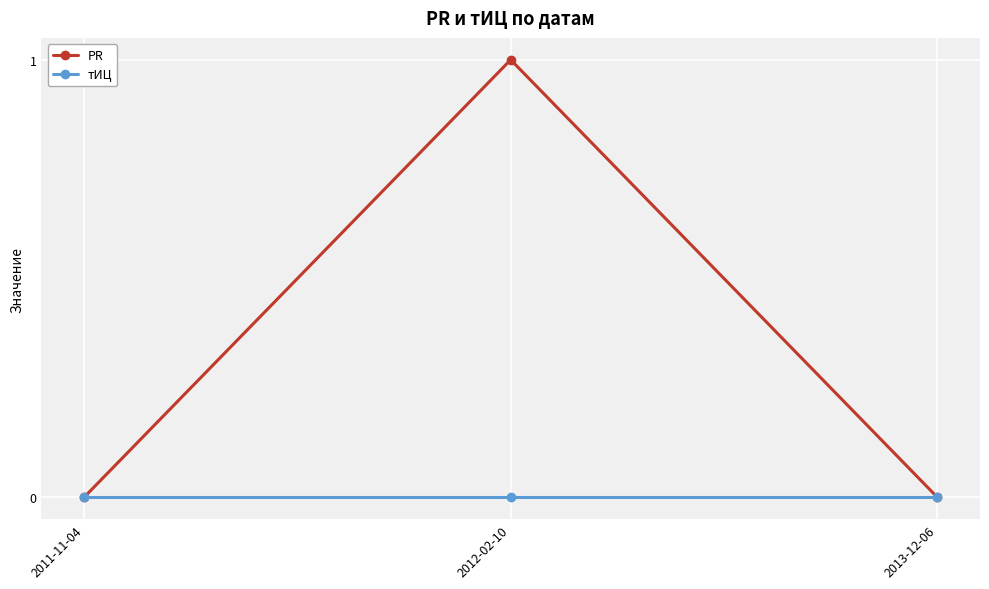

Rank the series by their average value, from highest to lowest.

PR, тИЦ